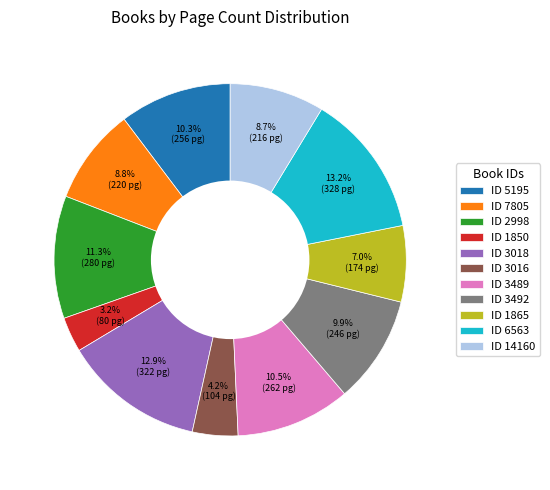

Is there a majority slice in this chart?

No